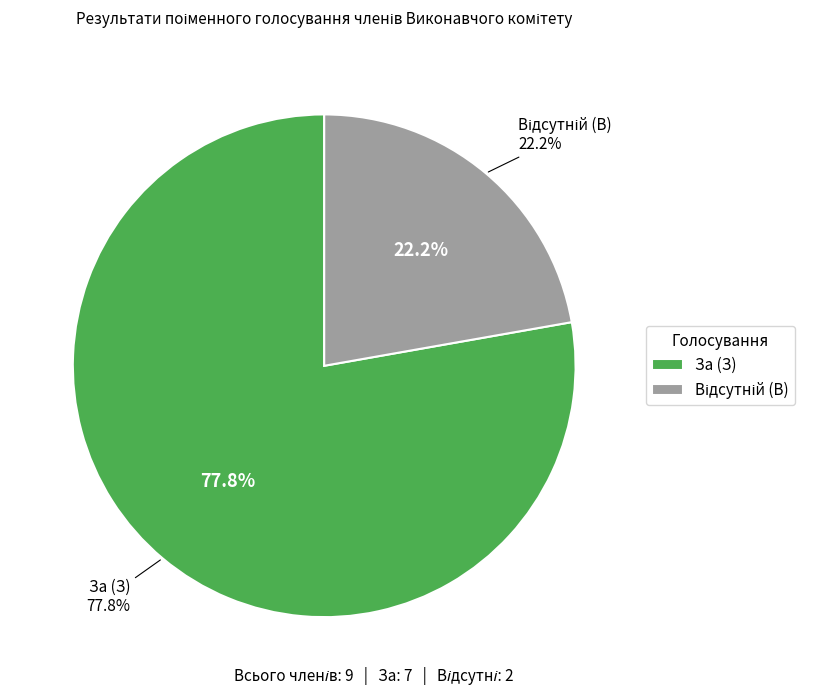

The Відсутній (В) slice represents 22% of the pie. True or false?

True